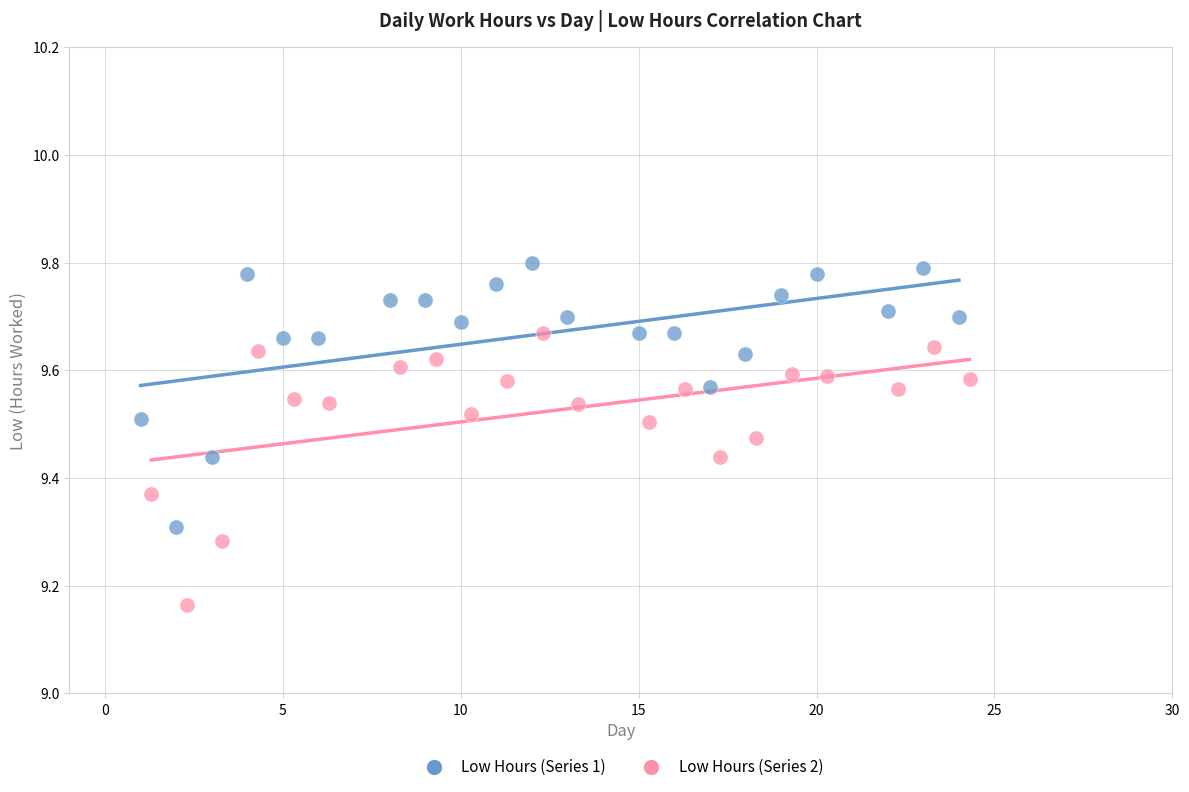

Which series contains the highest Y value?

Low Hours (Series 1)